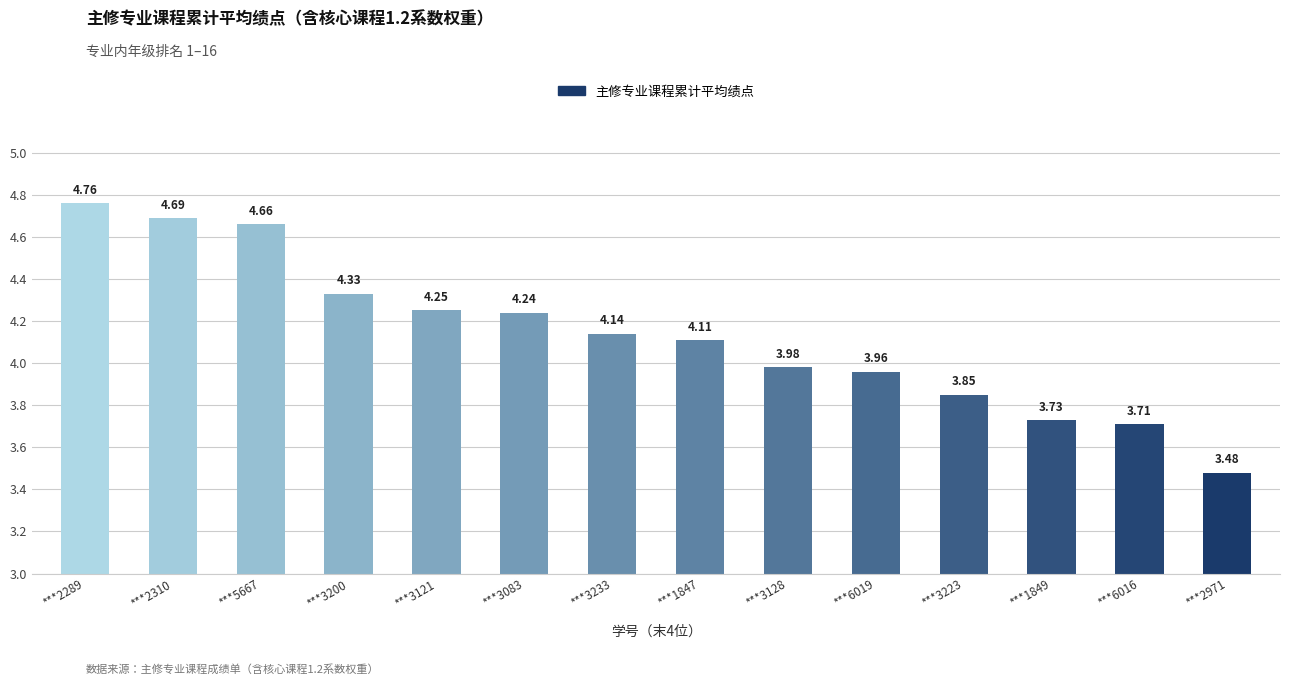

Does the chart contain stacked bars?

No